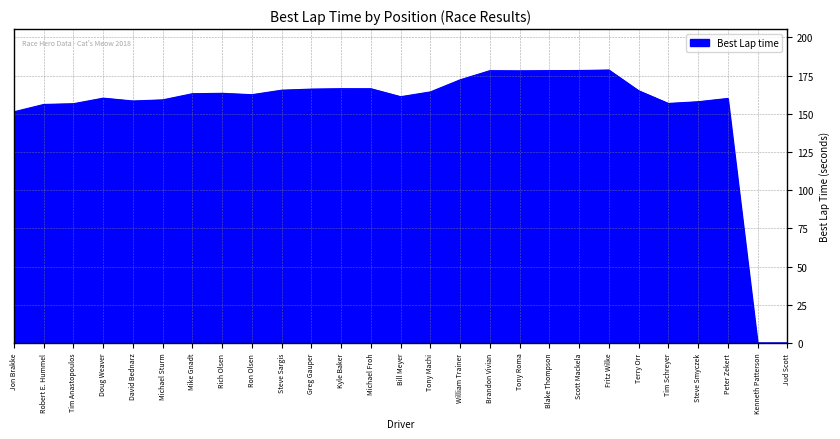

What is the difference between the values at Jud Scott and Fritz Wilke?

178.7